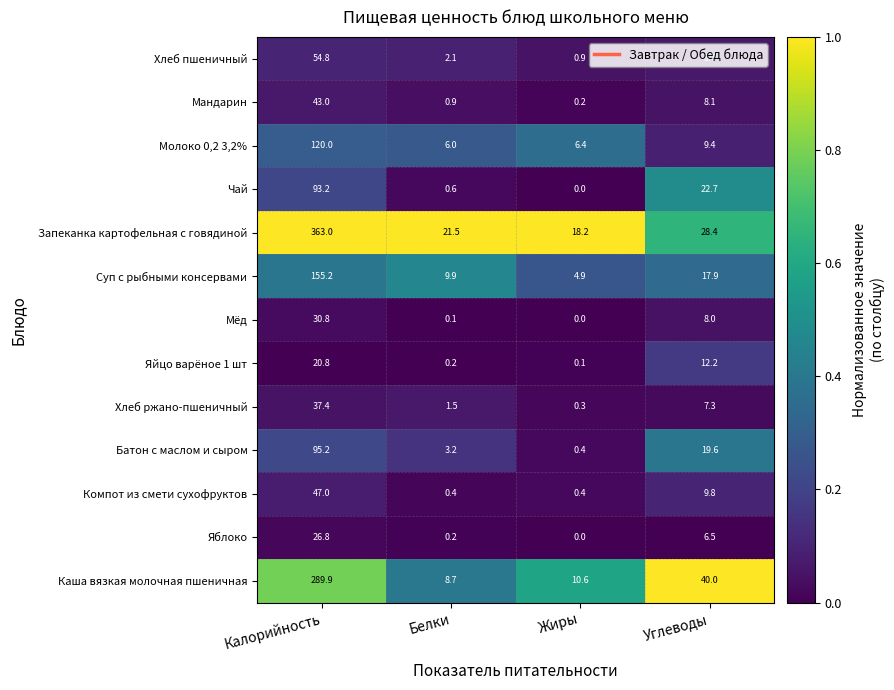

Where does the Чай series first go above 22?

Калорийность